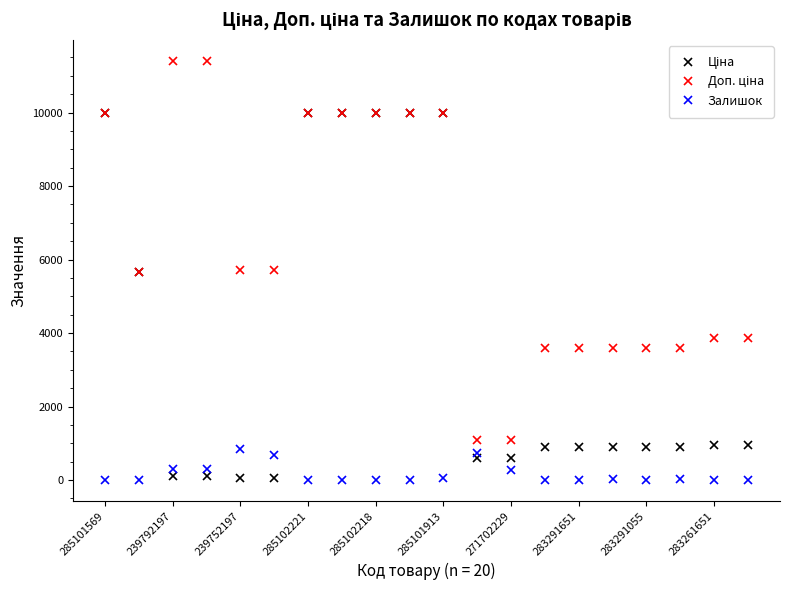

What is the value of the Залишок point at the 5th from the left?

845.0